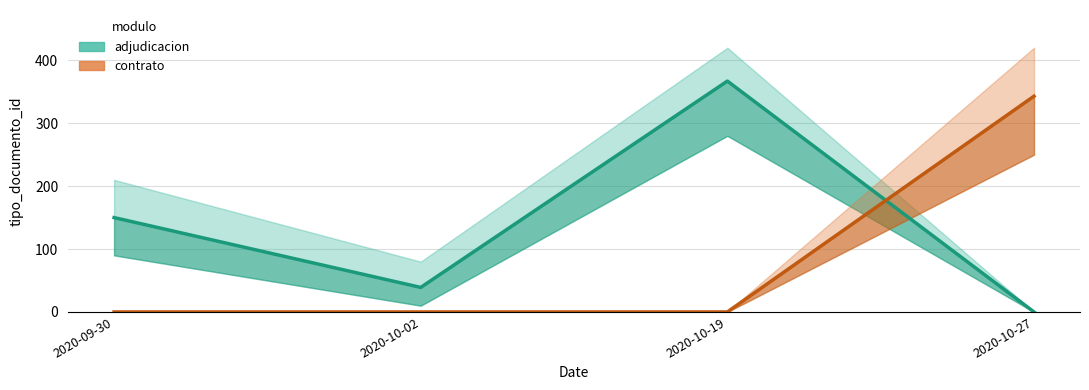

At which label is adjudicacion closest to 183?

2020-09-30